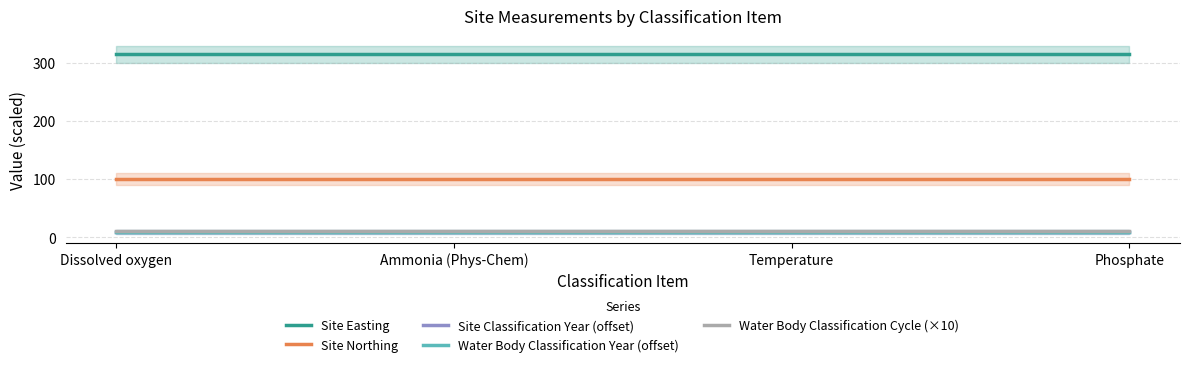

True or false: Water Body Classification Year (offset) and Water Body Classification Cycle (×10) intersect in this chart.

False